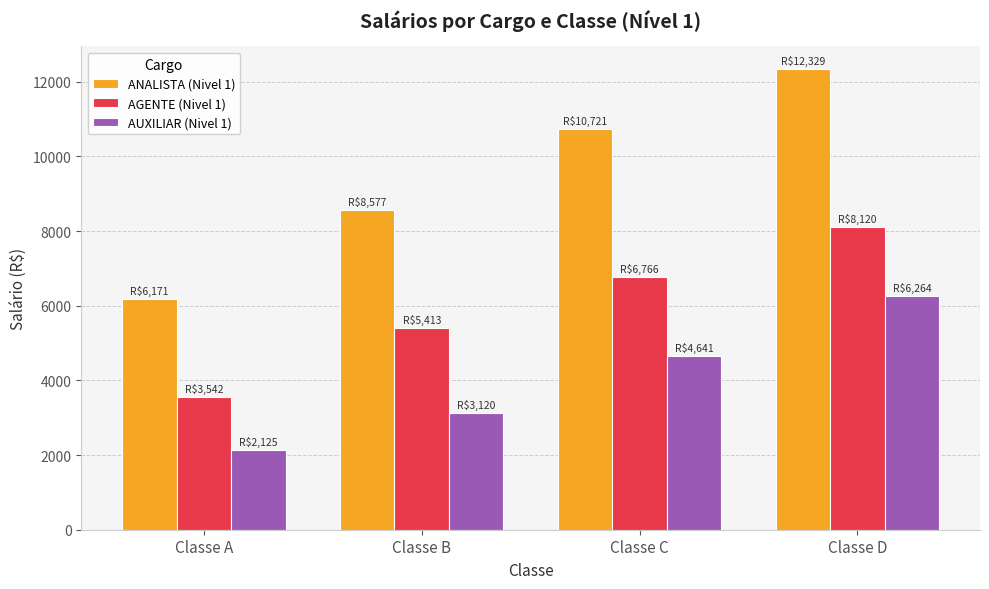

The ANALISTA (Nivel 1) series shows 8576.5 at Classe B. True or false?

True